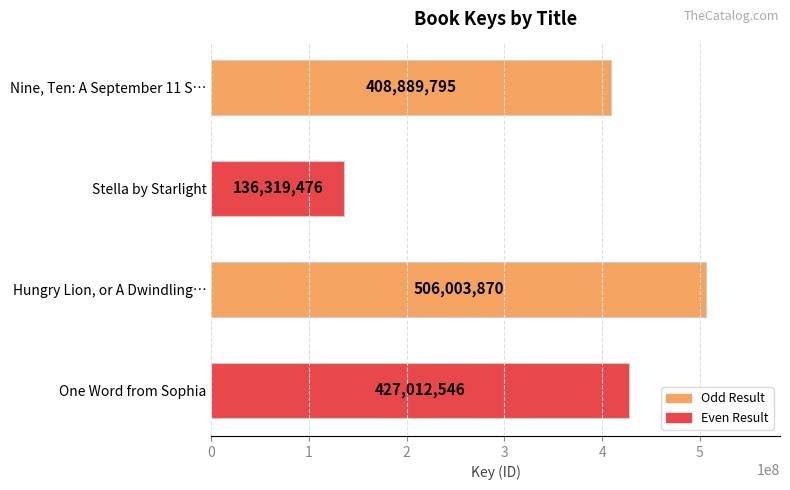

True or false: the data shows 902383433 at Hungry Lion, or A Dwindling….

False